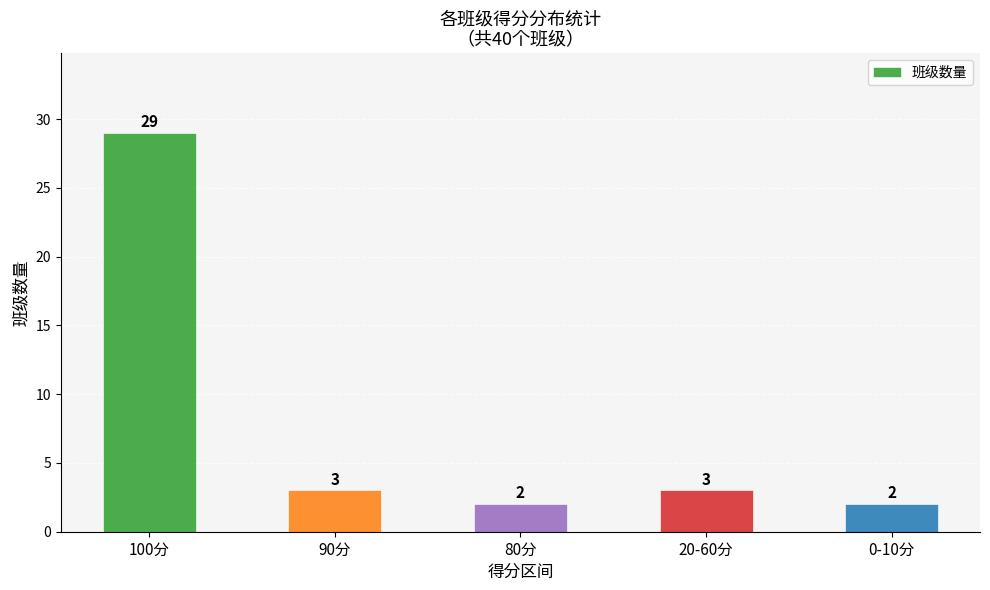

Which label corresponds to the largest value in the chart?

100分